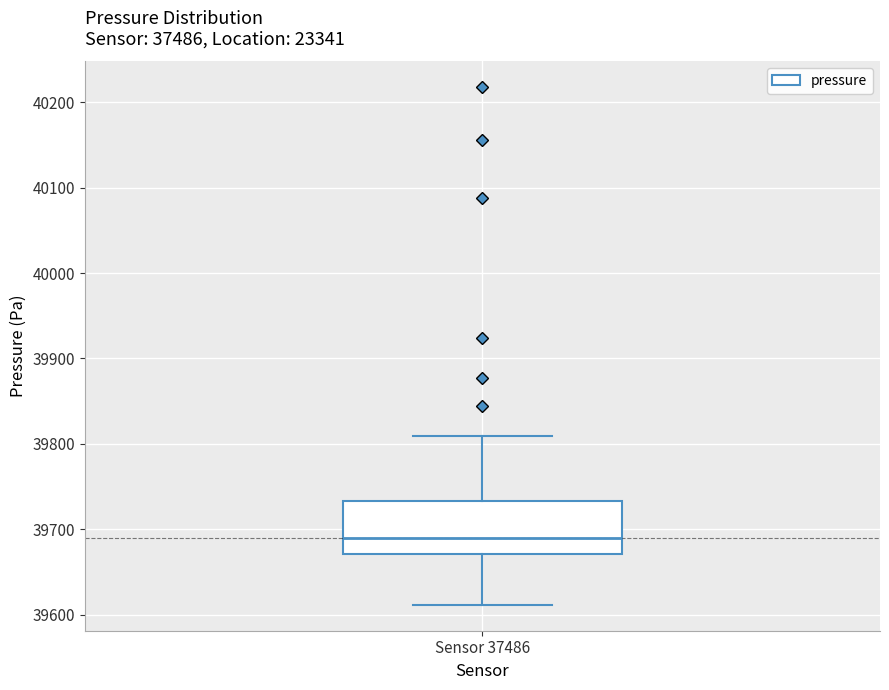

Transcribe this box plot: give where the median line is, the range the box spans, and where the two whiskers end, as read against the y-axis. The values are not printed on the chart, so give them approximately, as read against the axis.

median 39690, box 39670 to 39730, whiskers 39610 to 39810